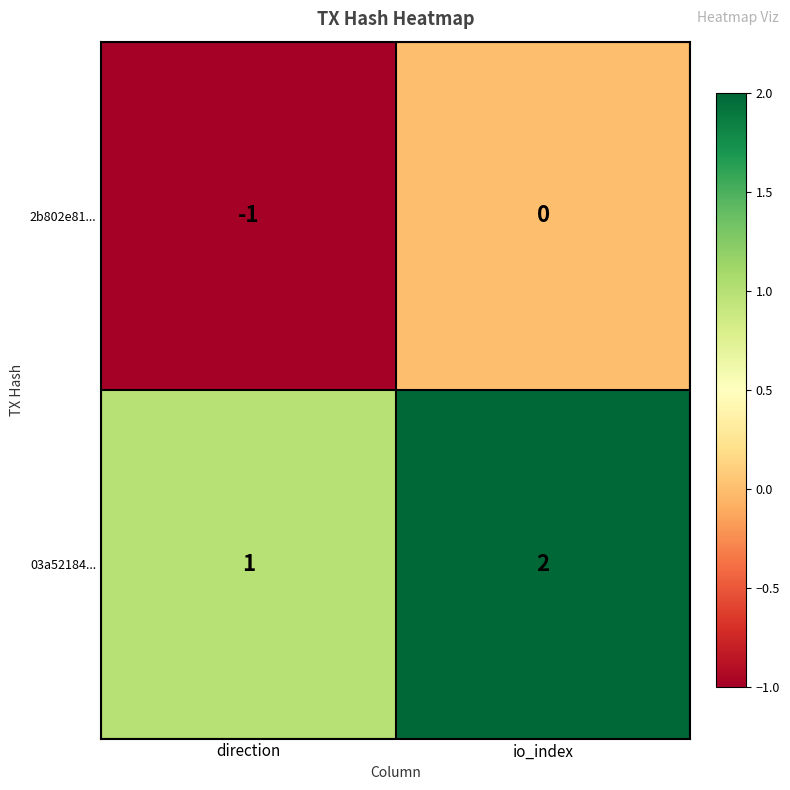

Is it true that 2b802e81... equals -2 at direction?

False